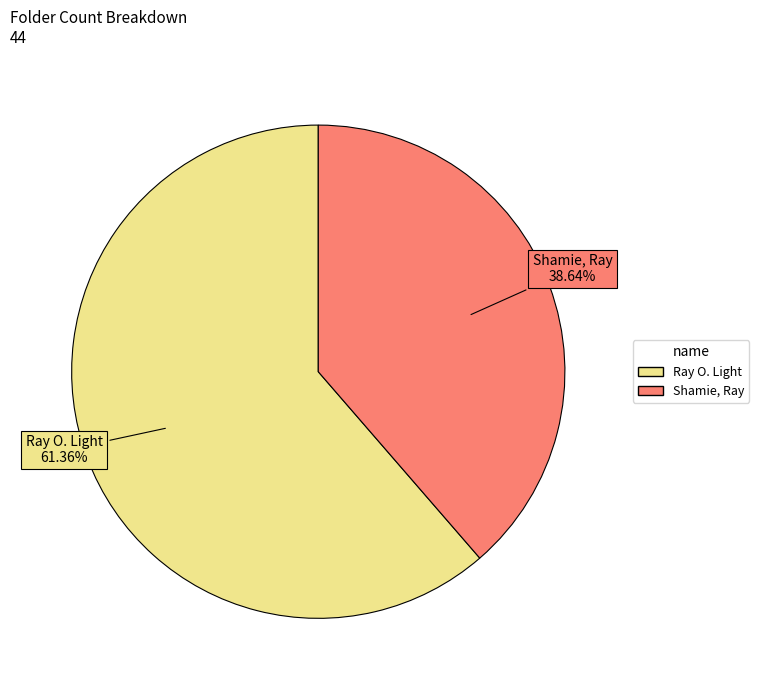

To the nearest percent, what is the average slice percentage?

50%